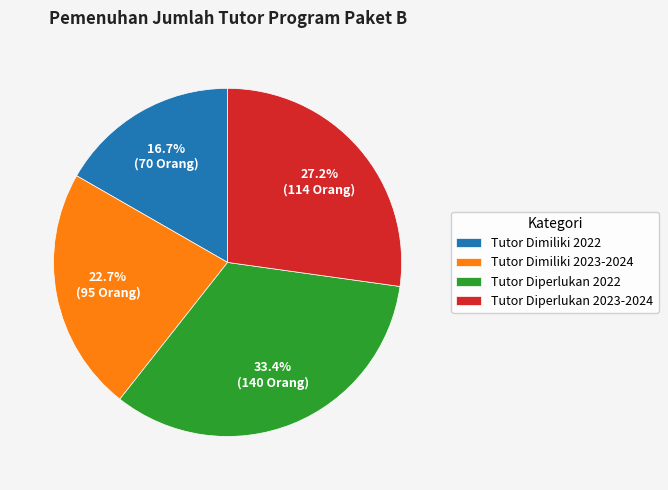

To the nearest percent, what is the difference between the largest and smallest slice percentages?

17%